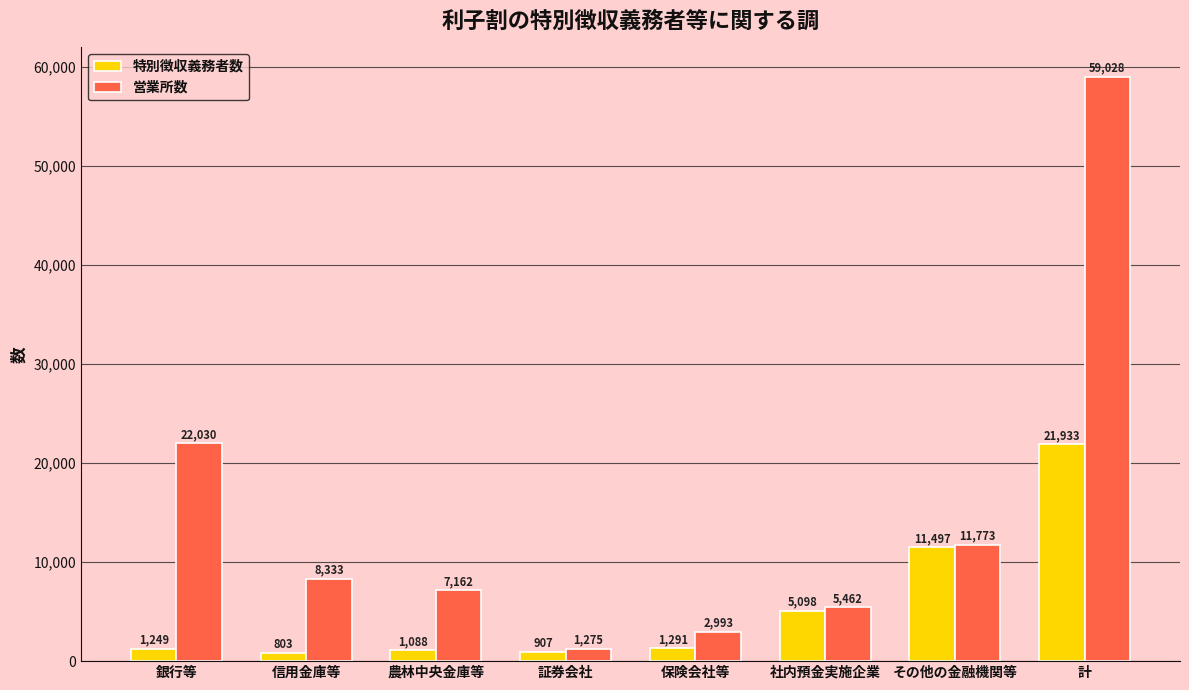

Which series changed the most between 農林中央金庫等 and 証券会社?

営業所数